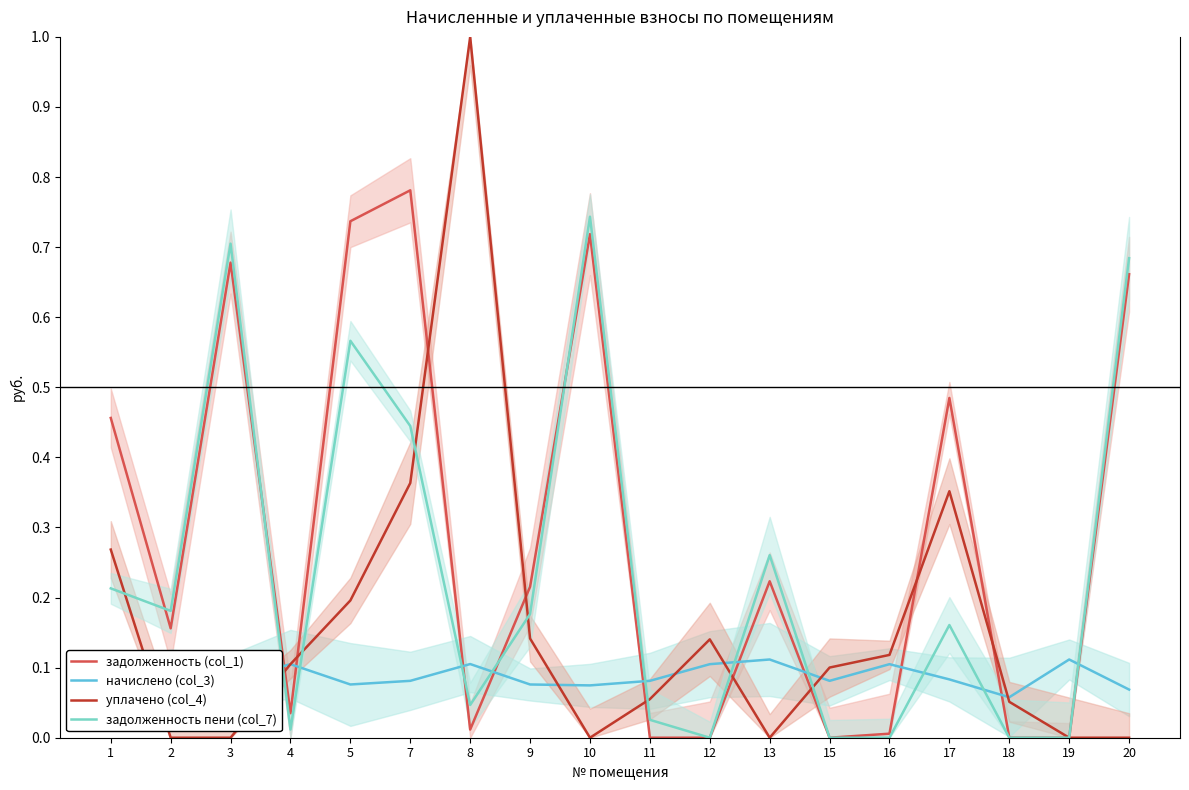

The value of задолженность пени (col_7) at 2 is 0.1. True or false?

False